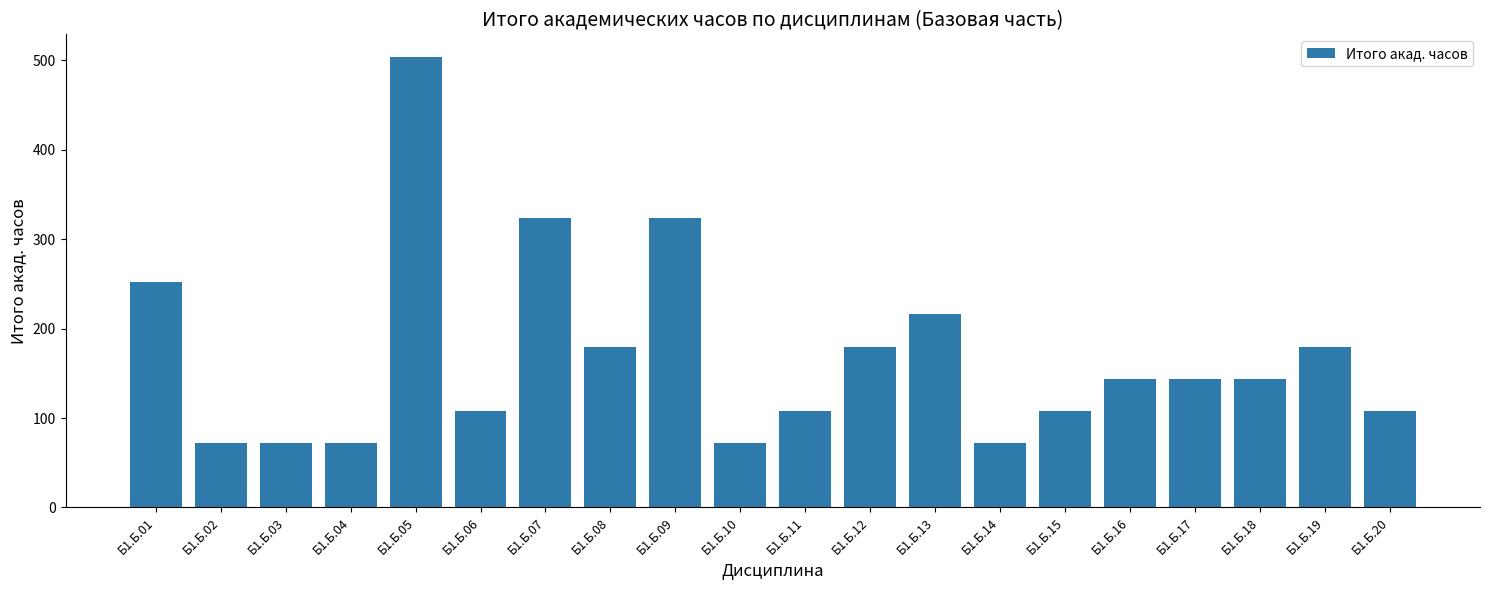

What is the difference between the values at Б1.Б.03 and Б1.Б.20?

36